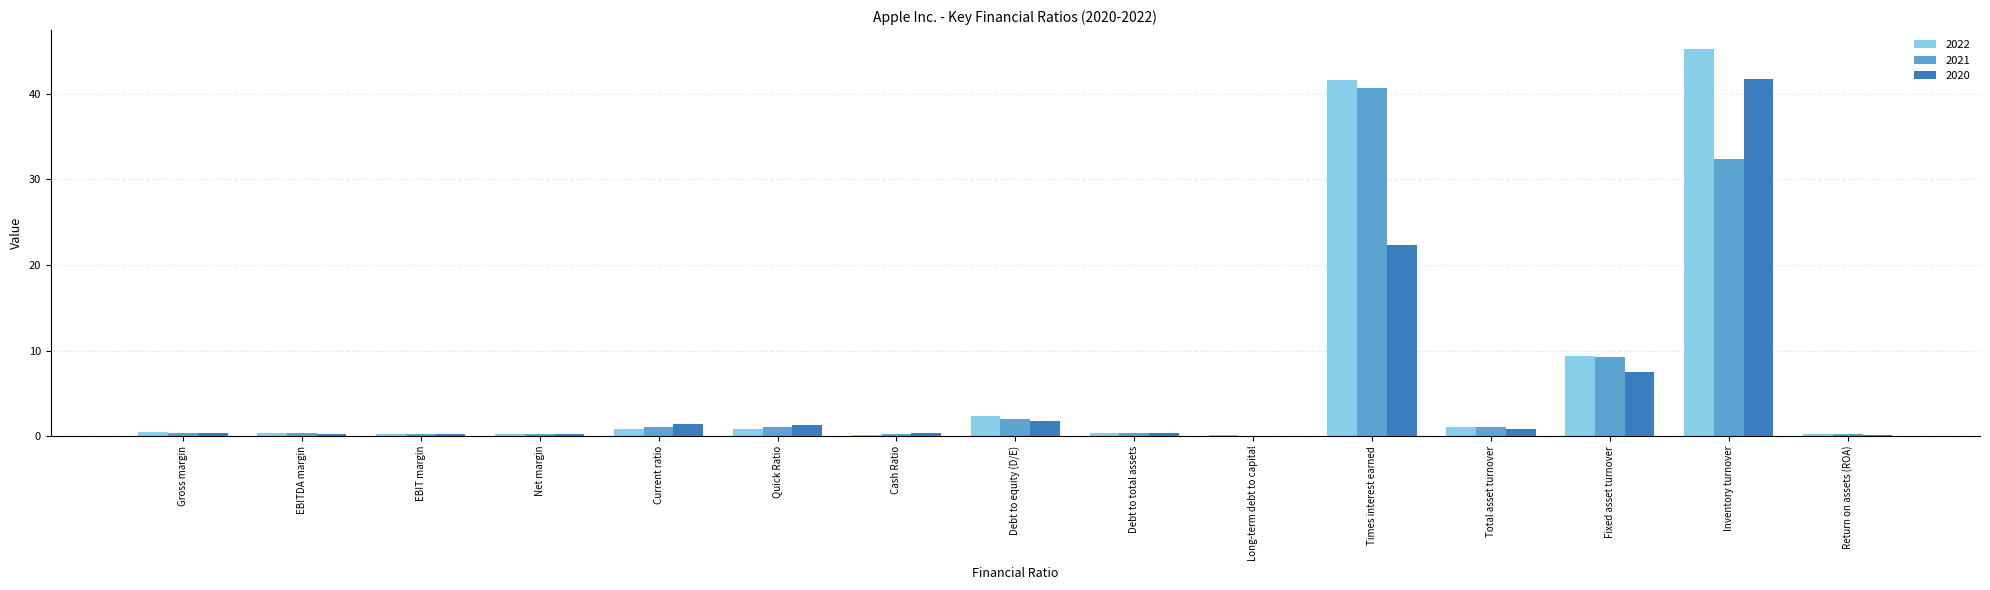

What is the total value across all series at Fixed asset turnover?

26.1